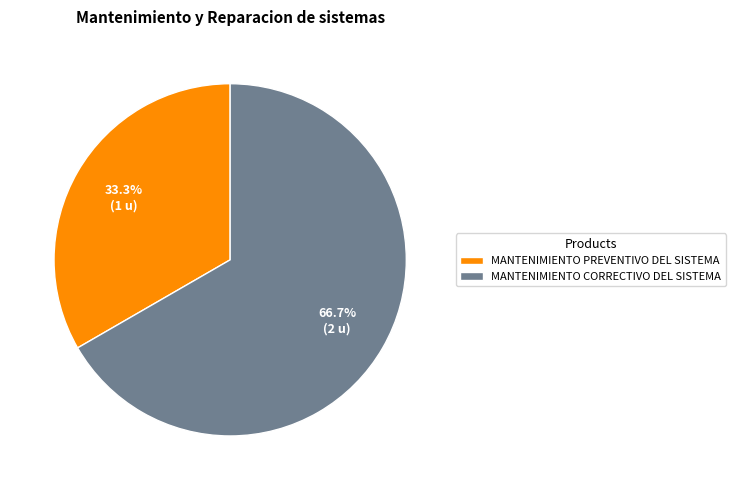

Is MANTENIMIENTO CORRECTIVO DEL SISTEMA the majority of the pie?

Yes